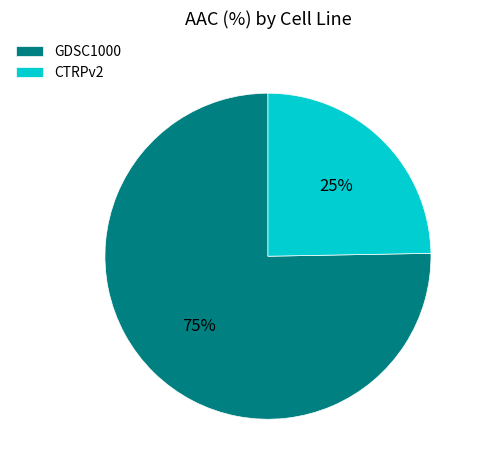

To the nearest percent, what percentage of the pie is GDSC1000?

75%